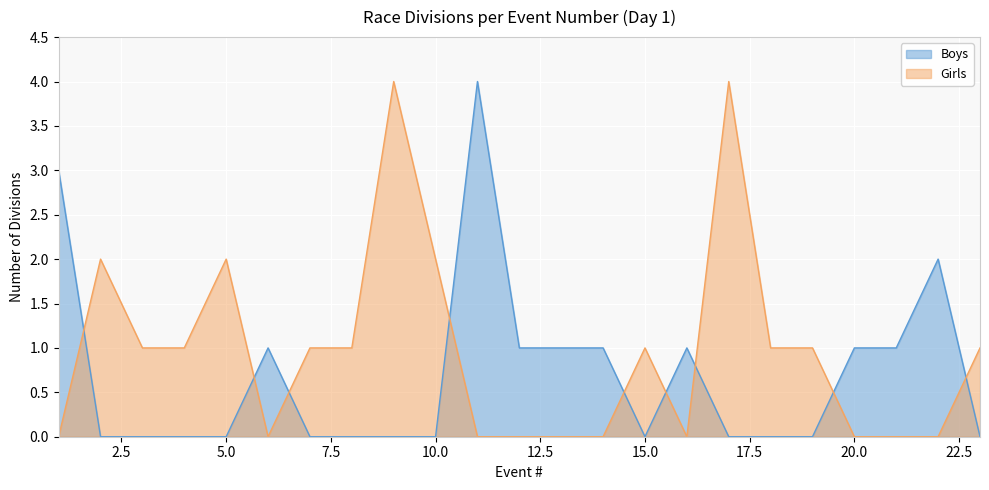

What is the highest value of the Boys series?

4